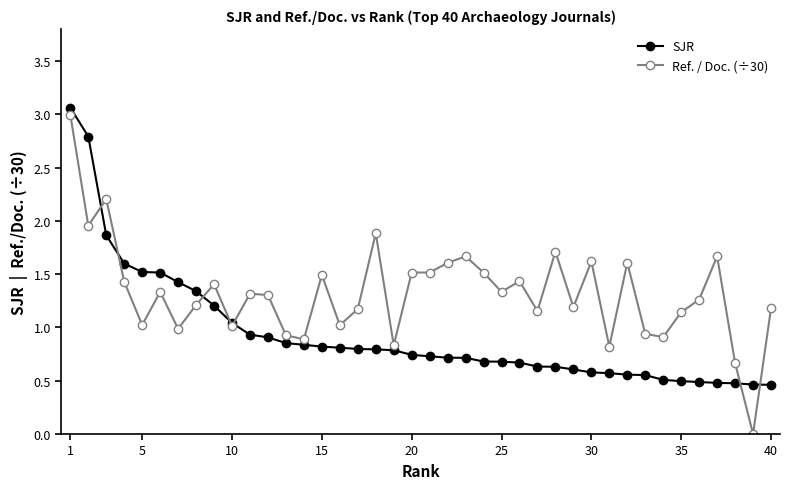

How many series are shown in this chart?

2